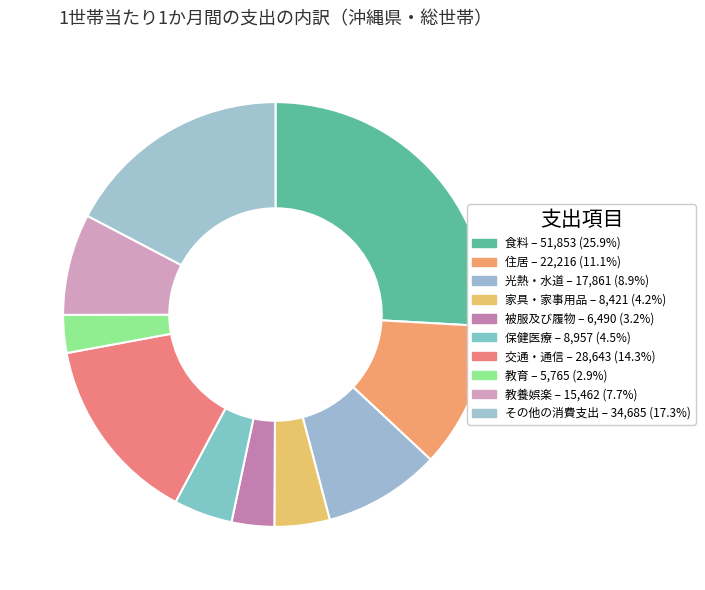

Is there a majority slice in this chart?

No